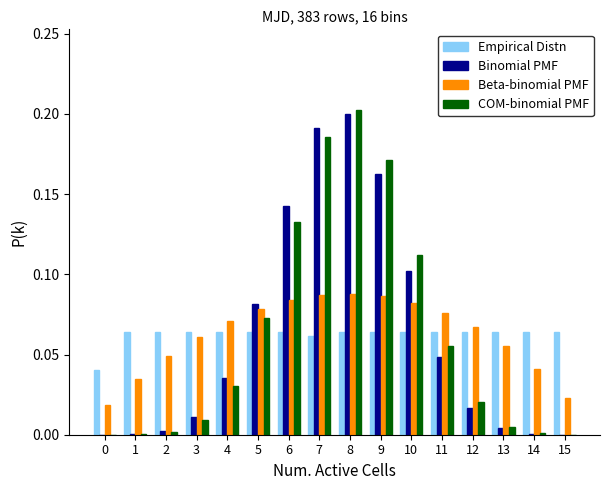

Is the value of COM-binomial PMF at 11 greater than the value of Beta-binomial PMF at 11?

No